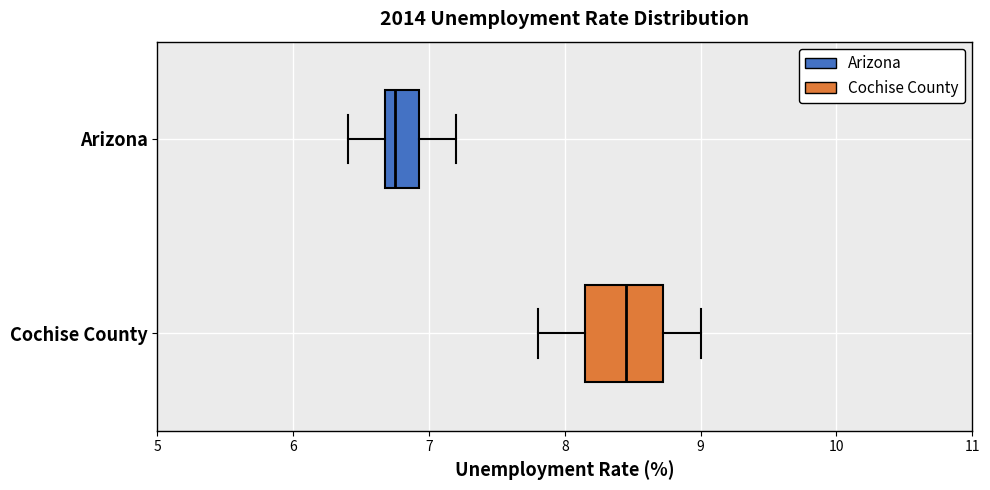

Reading bottom to top, transcribe this box plot: for each box, give where its median line is, the range the box spans, and where its two whiskers end, as read against the x-axis. The values are not printed on the chart, so give them approximately, as read against the axis.

Cochise County: median 8.5, box 8.2 to 8.7, whiskers 7.8 to 9.0
Arizona: median 6.8, box 6.7 to 6.9, whiskers 6.4 to 7.2